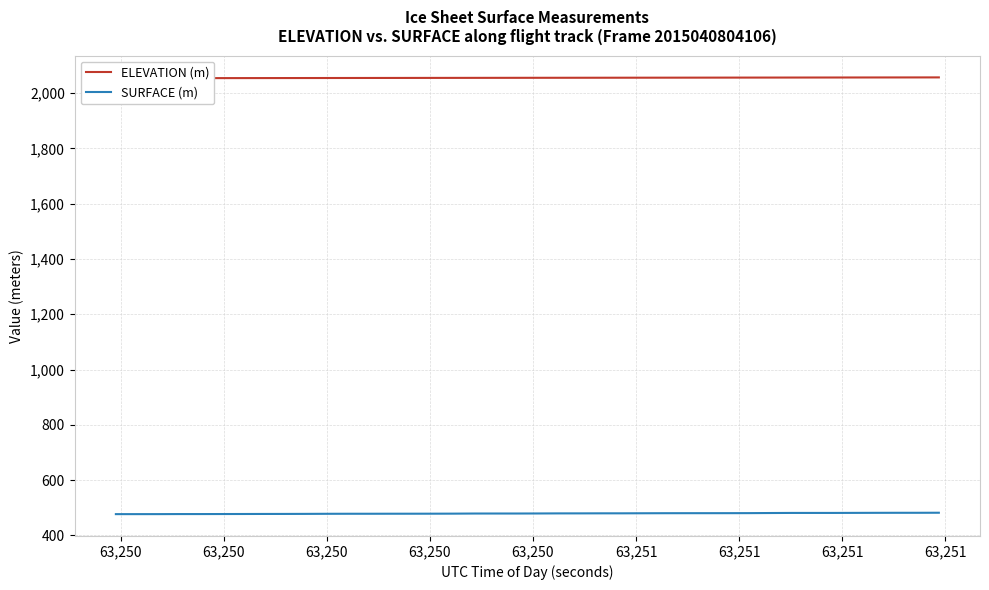

At how many categories does at least one series exceed 2030?

40